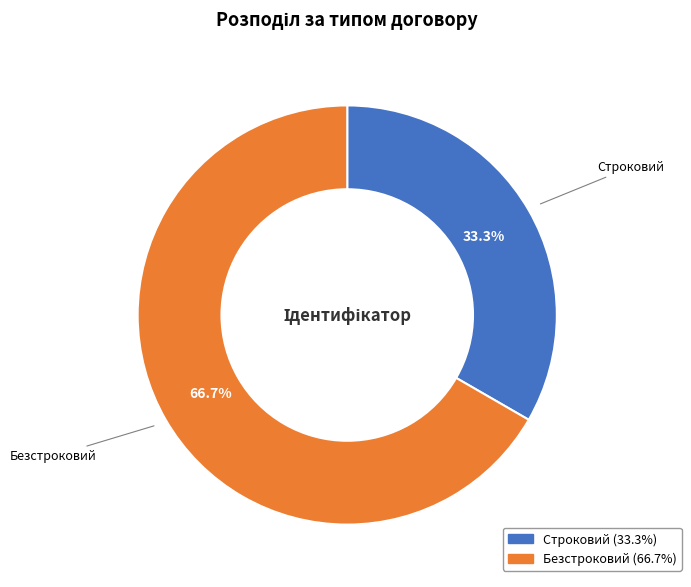

Count the number of slices in the pie.

2